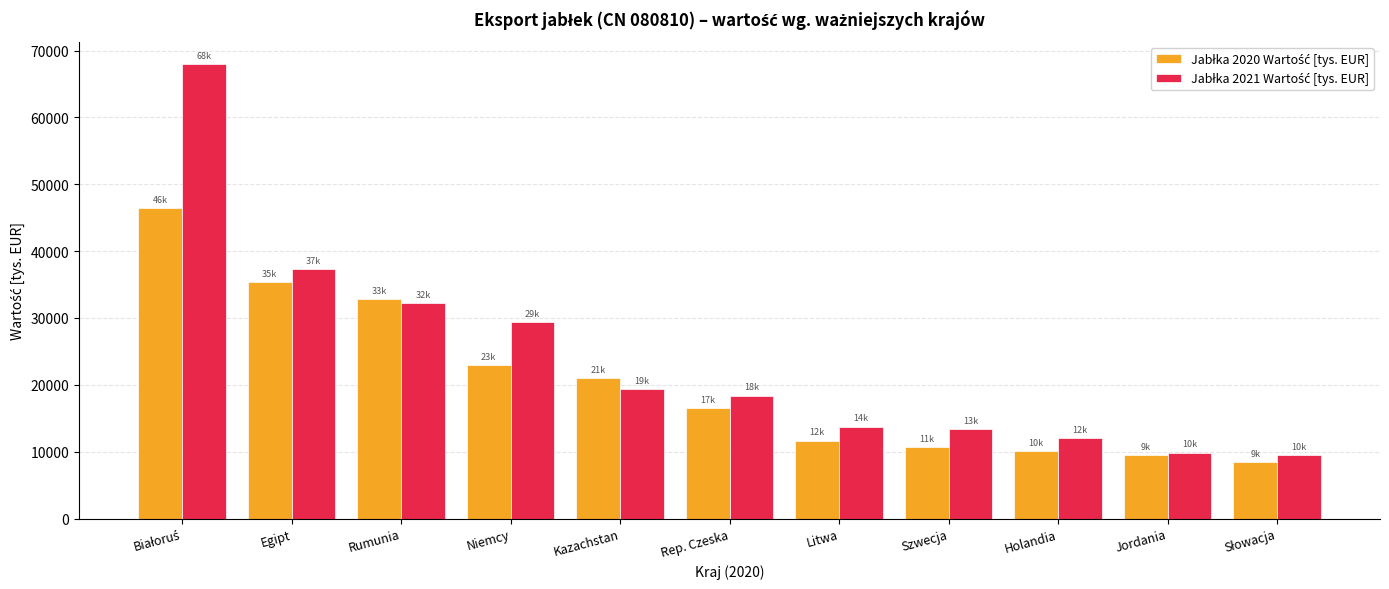

What is the minimum value shown in the chart?

8505.5